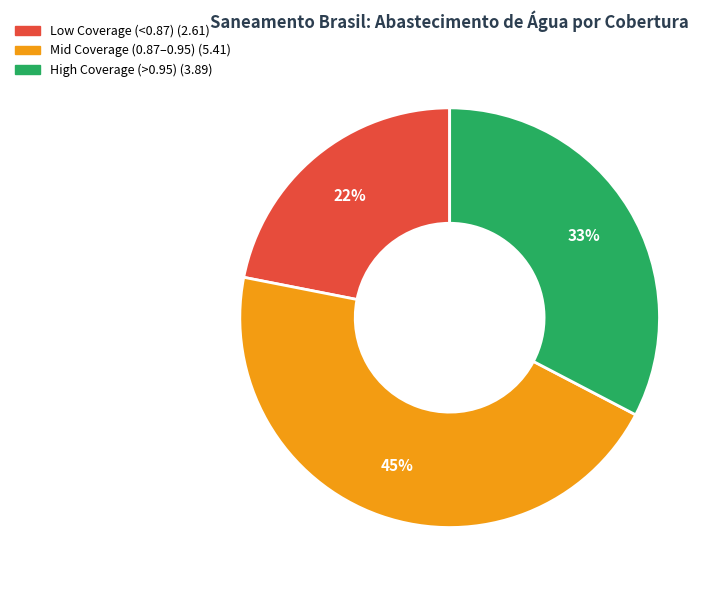

To the nearest percent, what is the average slice percentage?

33%